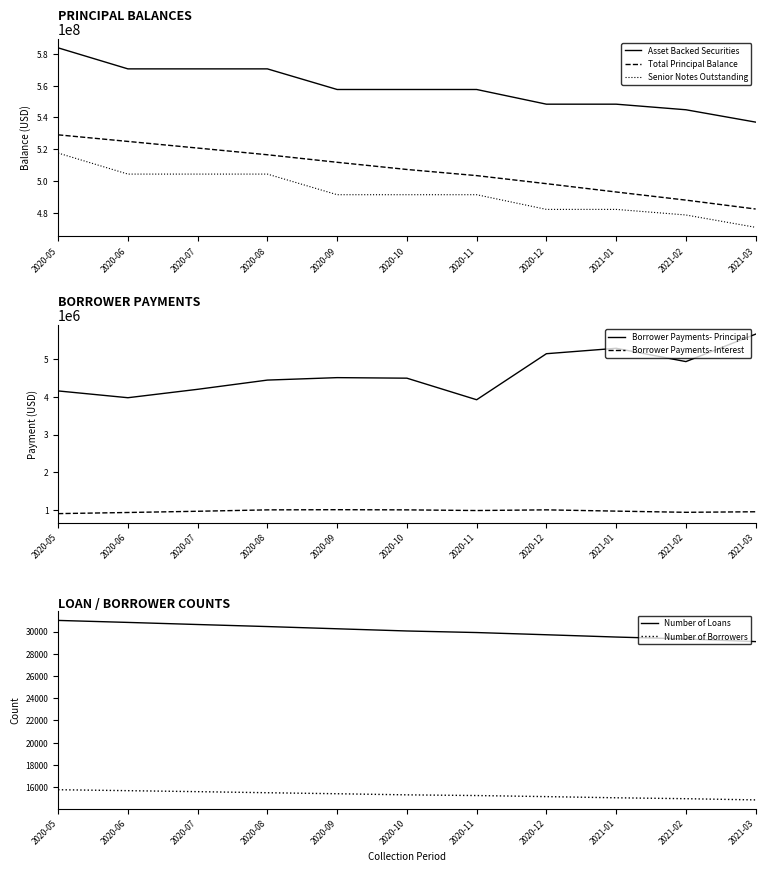

Count the number of categories in the chart.

11